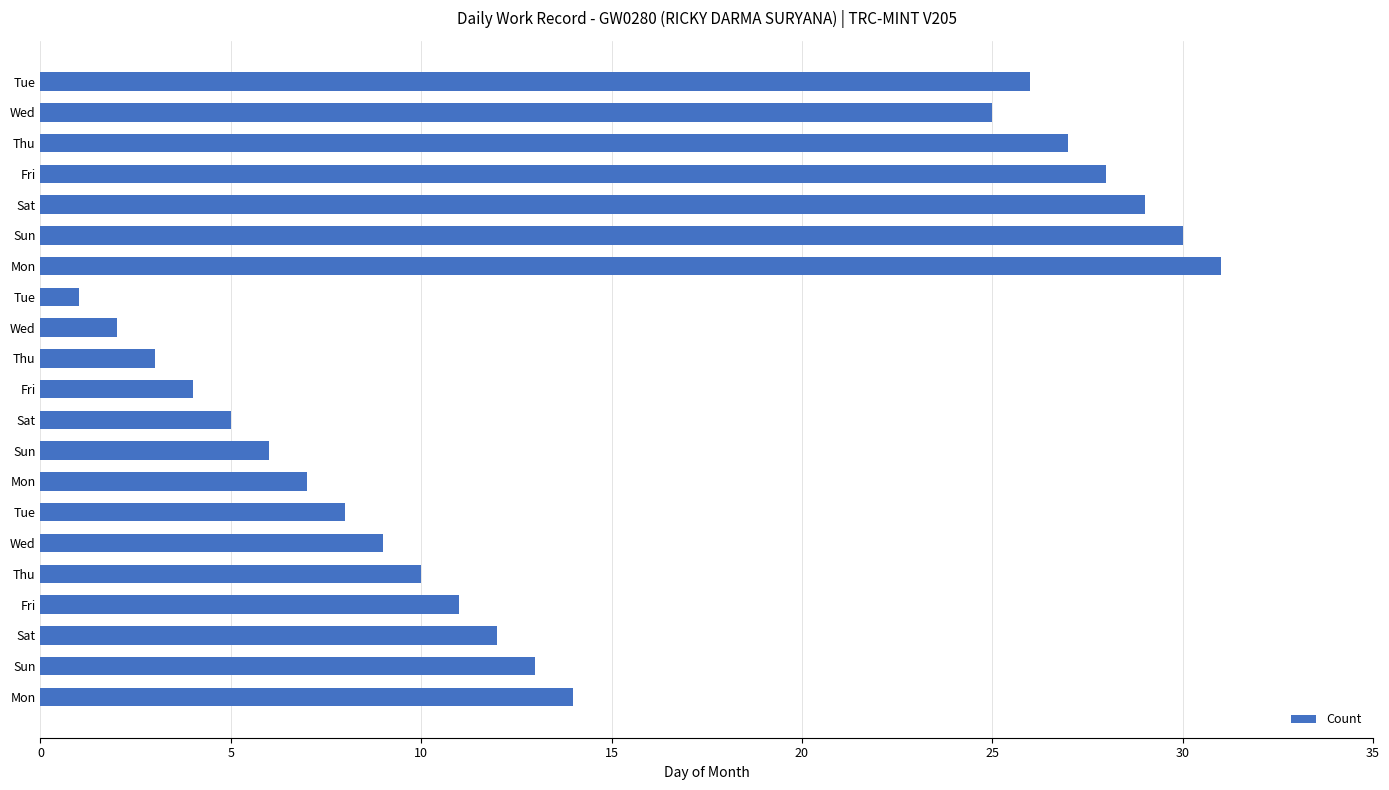

What is the minimum value shown in the chart?

1